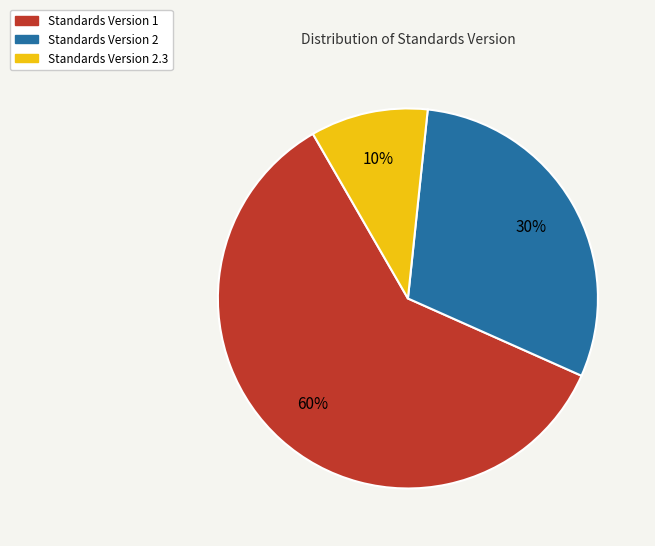

Do Standards Version 2 and Standards Version 1 together represent more than half of the pie?

Yes